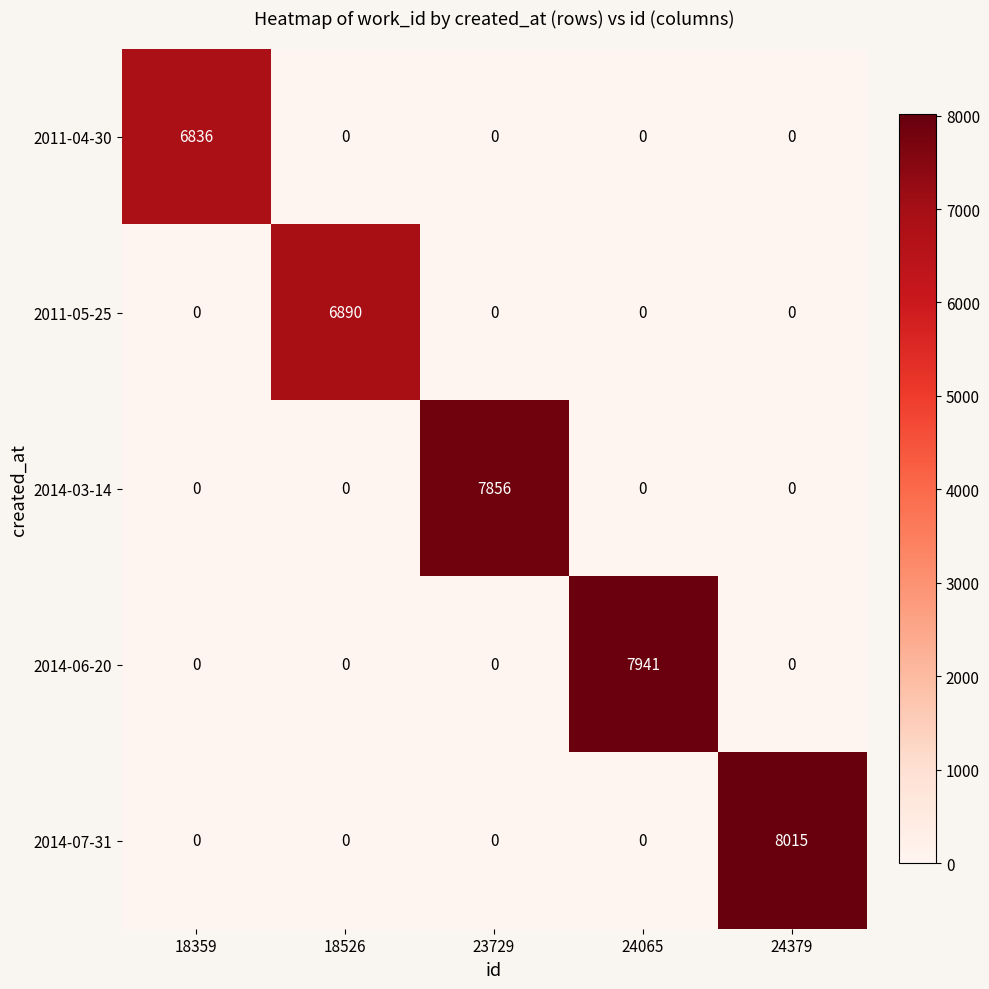

What is the maximum value shown in the chart?

8015